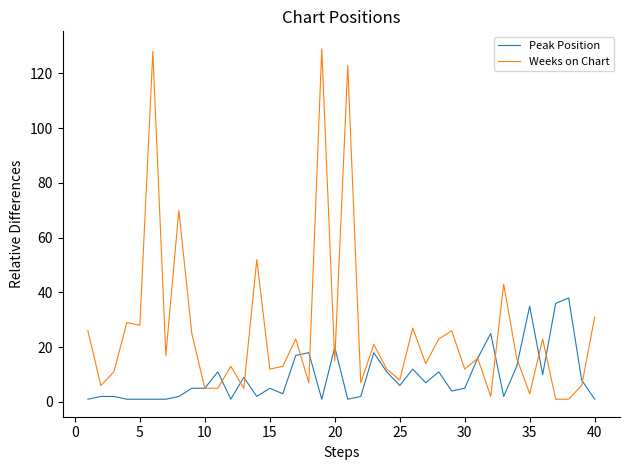

Which series has the largest total across all categories?

Weeks on Chart